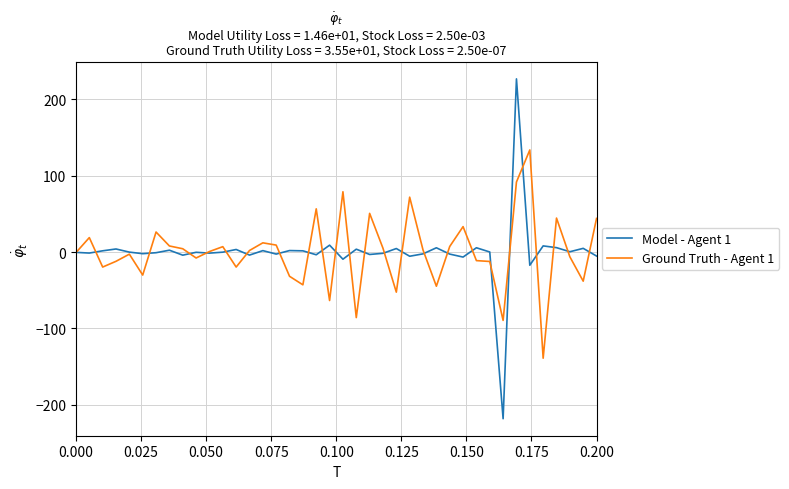

Which series has the widest spread of values?

Model - Agent 1